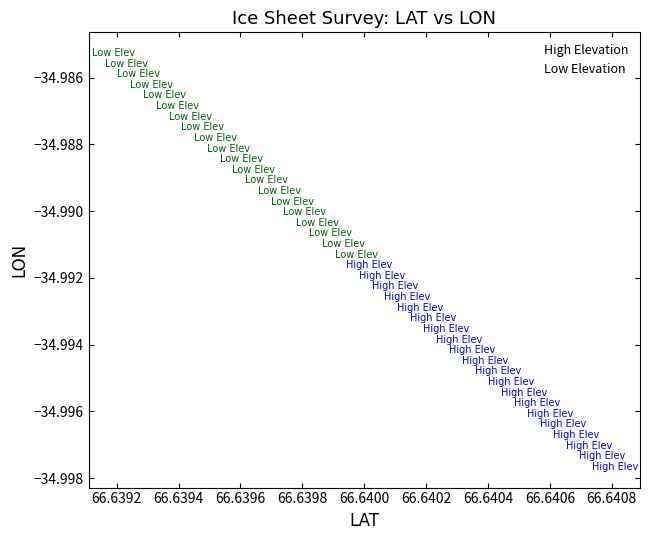

Which series contains the lowest Y value?

High Elevation